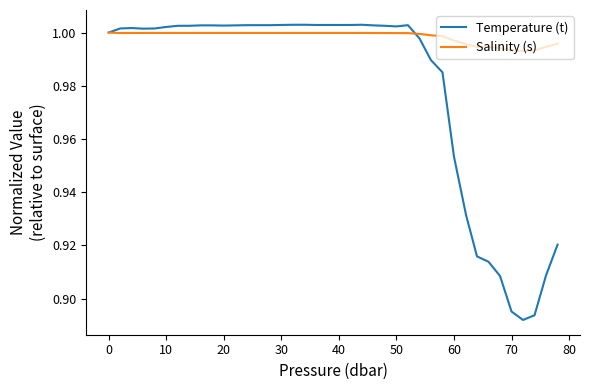

Which series has the widest spread of values?

Temperature (t)